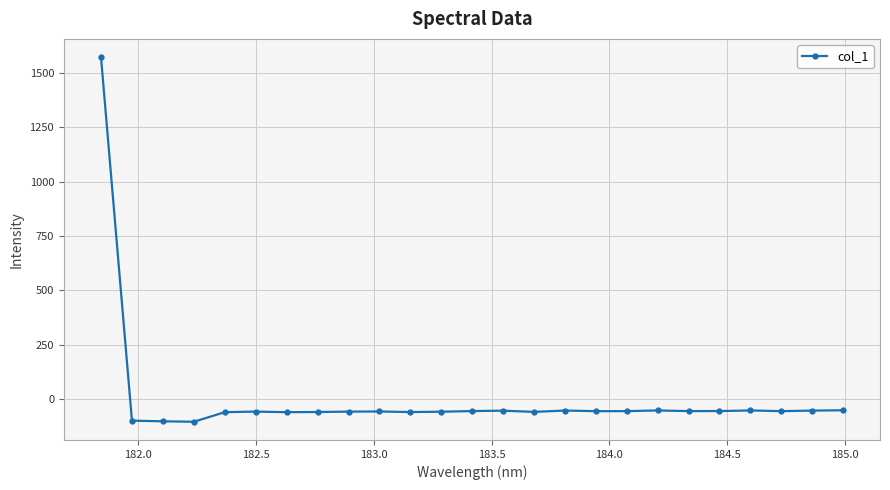

What is the average value?

4.0